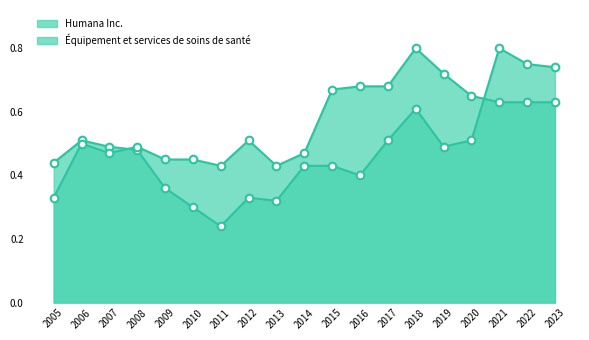

Is the value of Équipement et services de soins de santé at 2011 greater than the value of Humana Inc. at 2015?

No